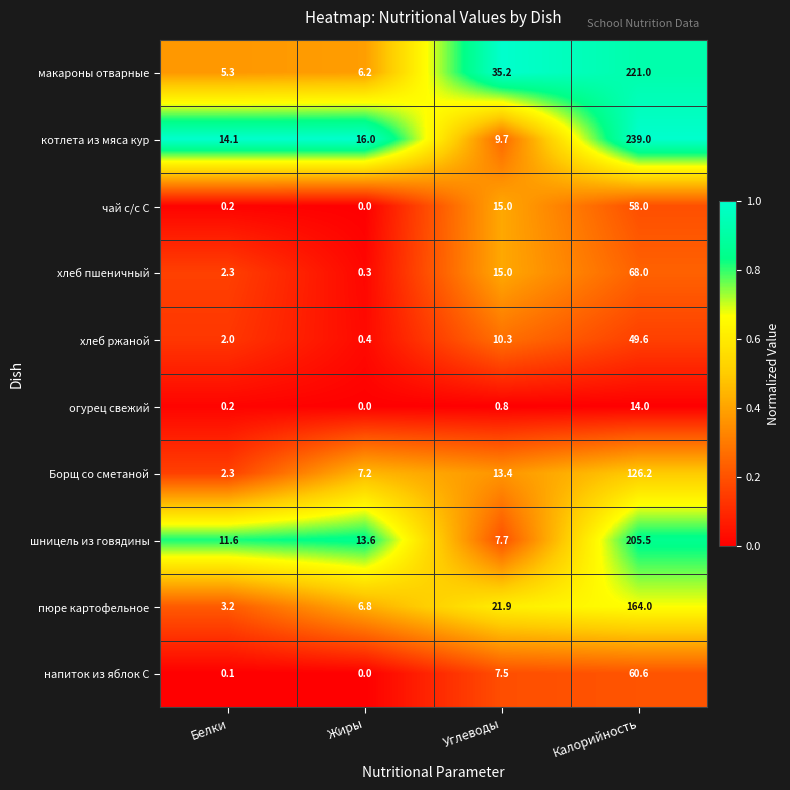

What is the sum of all хлеб ржаной values?

62.3